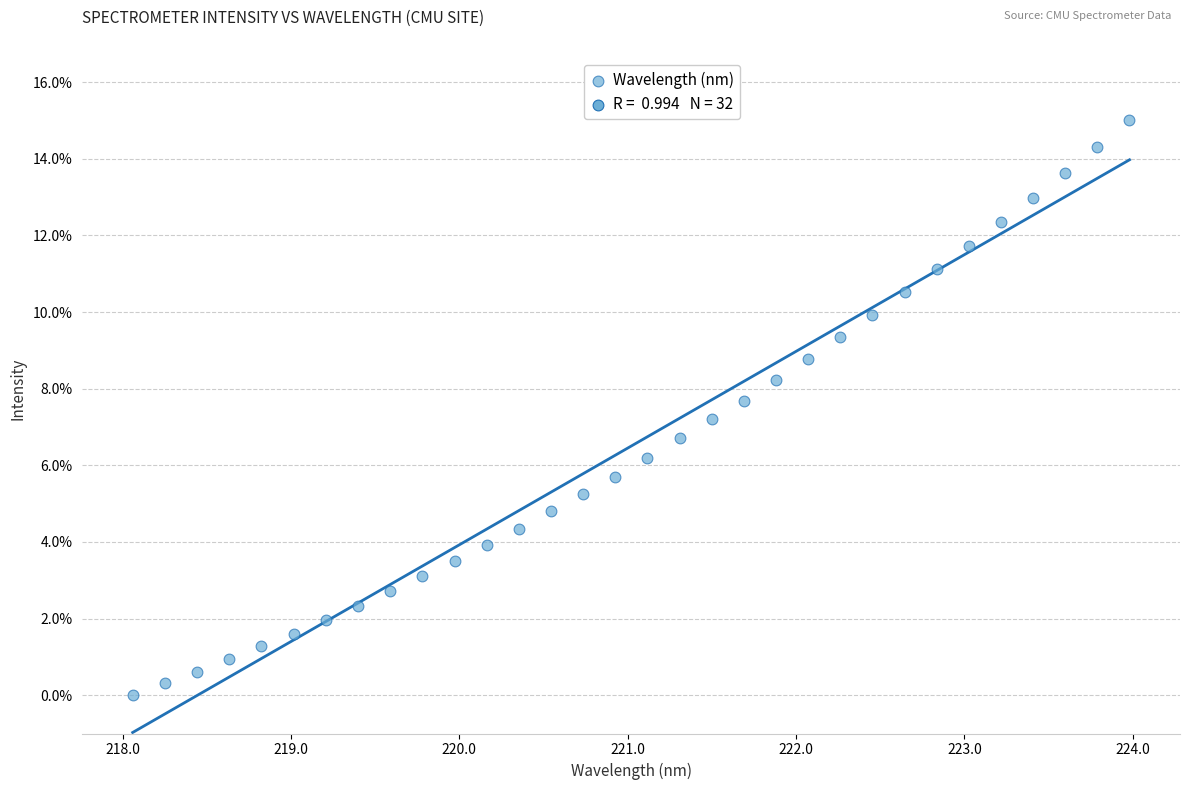

What is the range of X values (max minus min)?

5.9